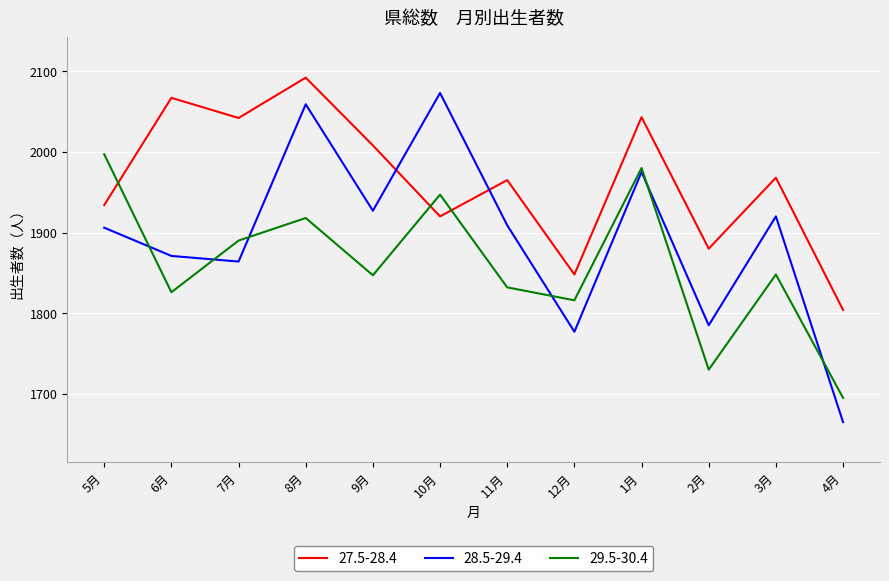

The value of 29.5-30.4 at 11月 is 1832. True or false?

True